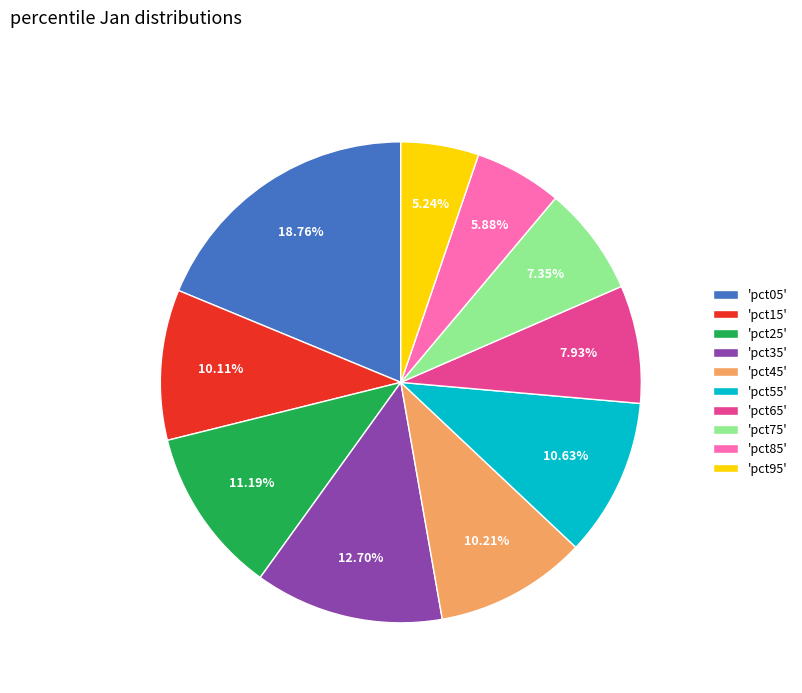

How many slices are in this pie chart?

10